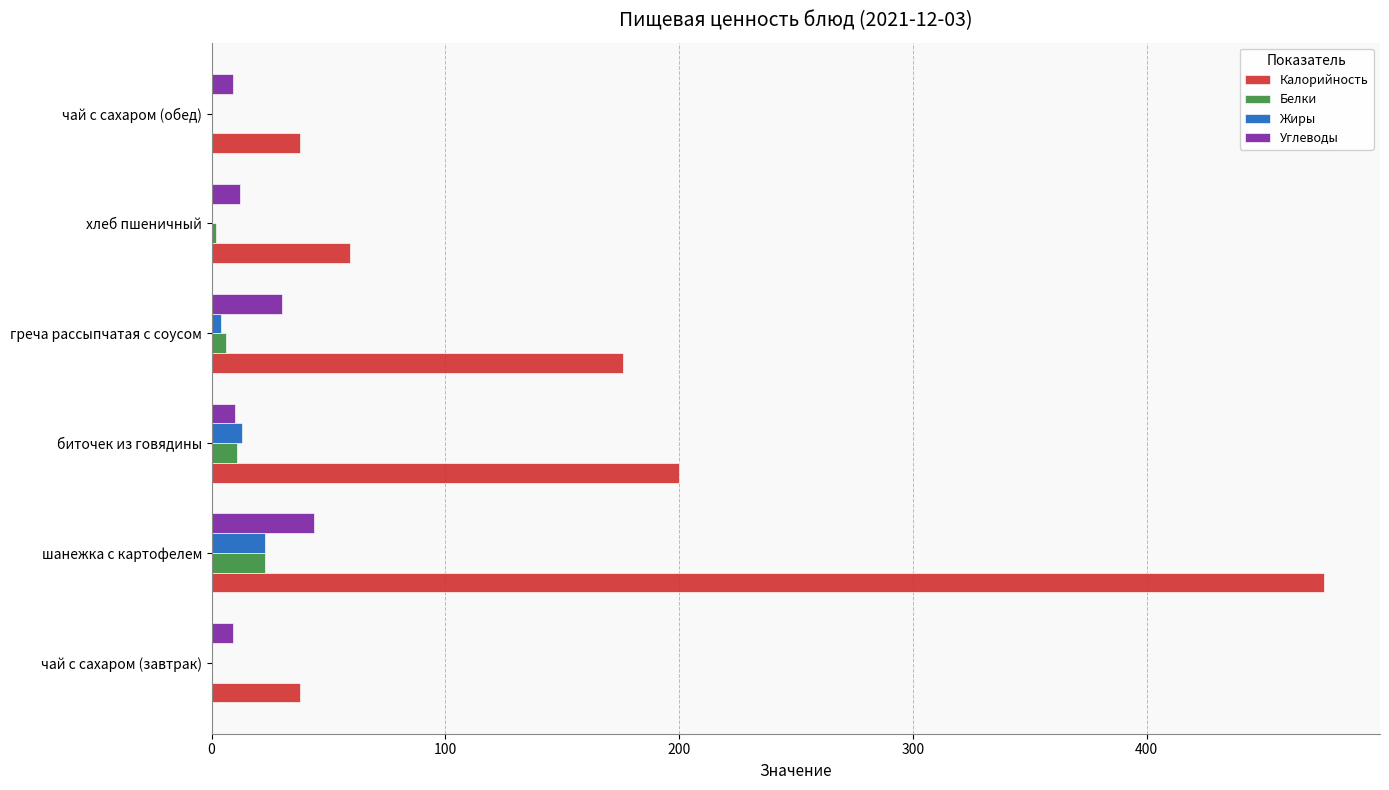

What is the sum of all Углеводы values?

114.3